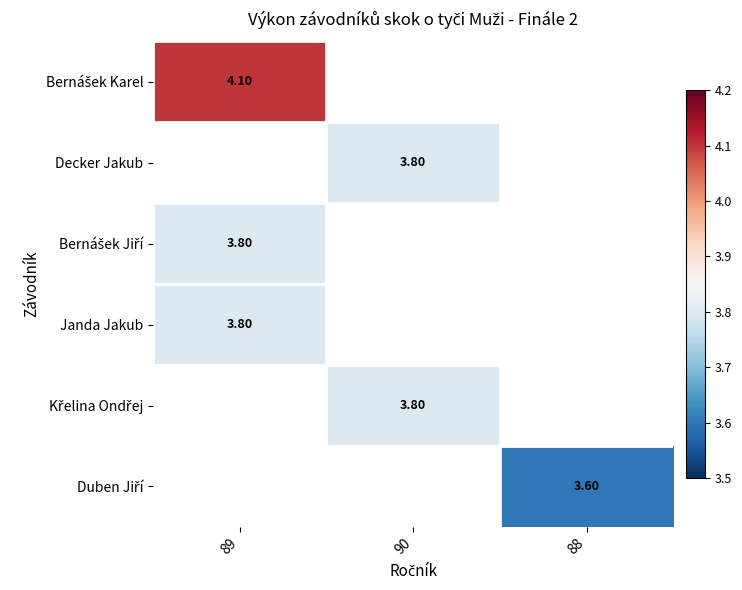

How many positive values does the Křelina Ondřej series have?

1